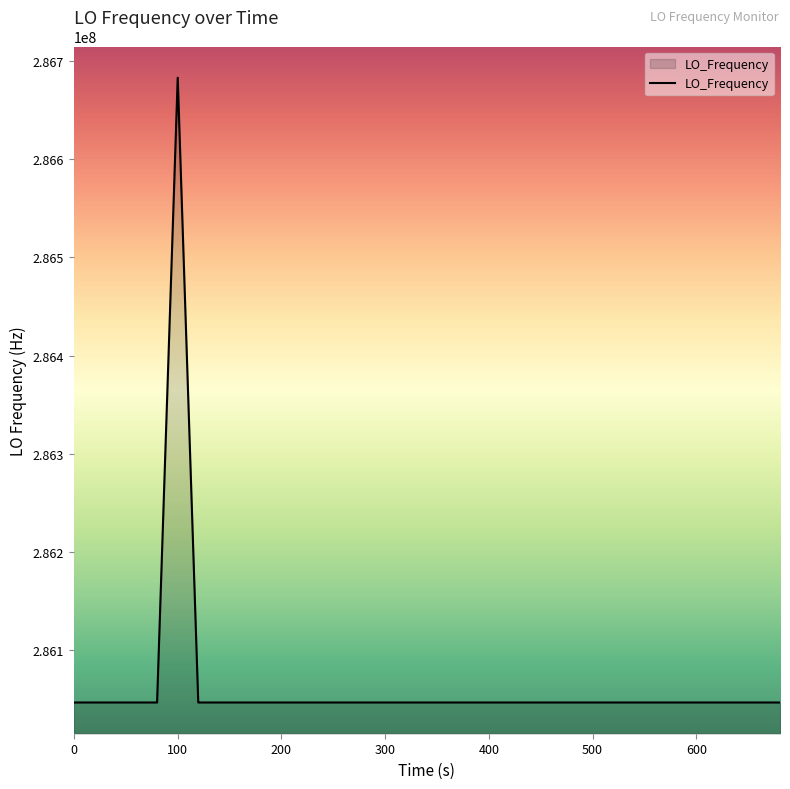

What is the difference between the maximum and minimum values?

635712.6